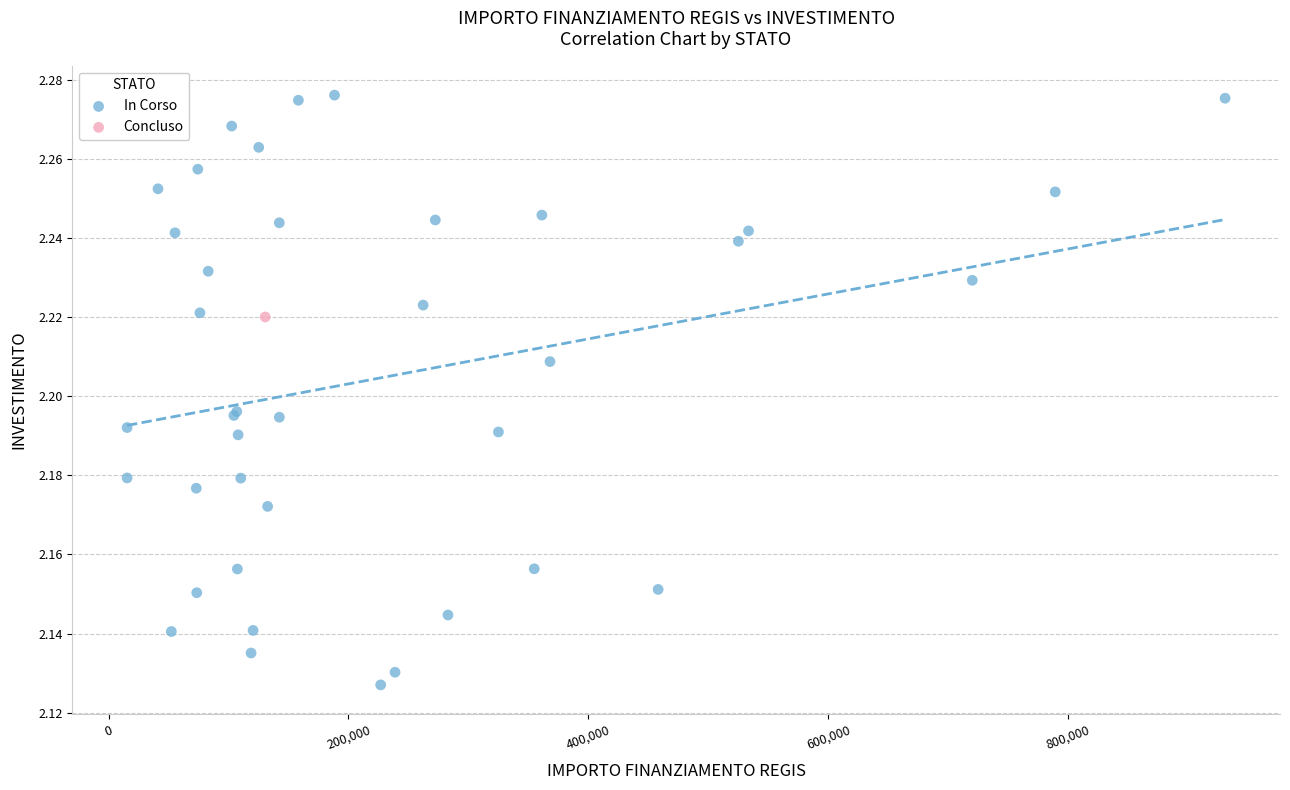

What are all the series names shown in the legend?

In Corso, Concluso